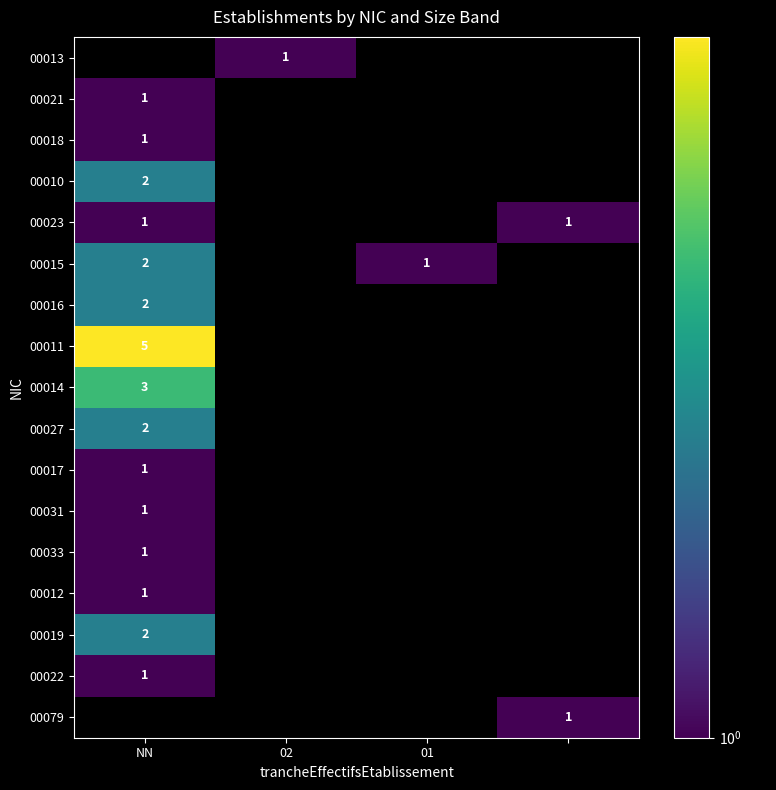

Which label corresponds to the smallest value in the chart?

02